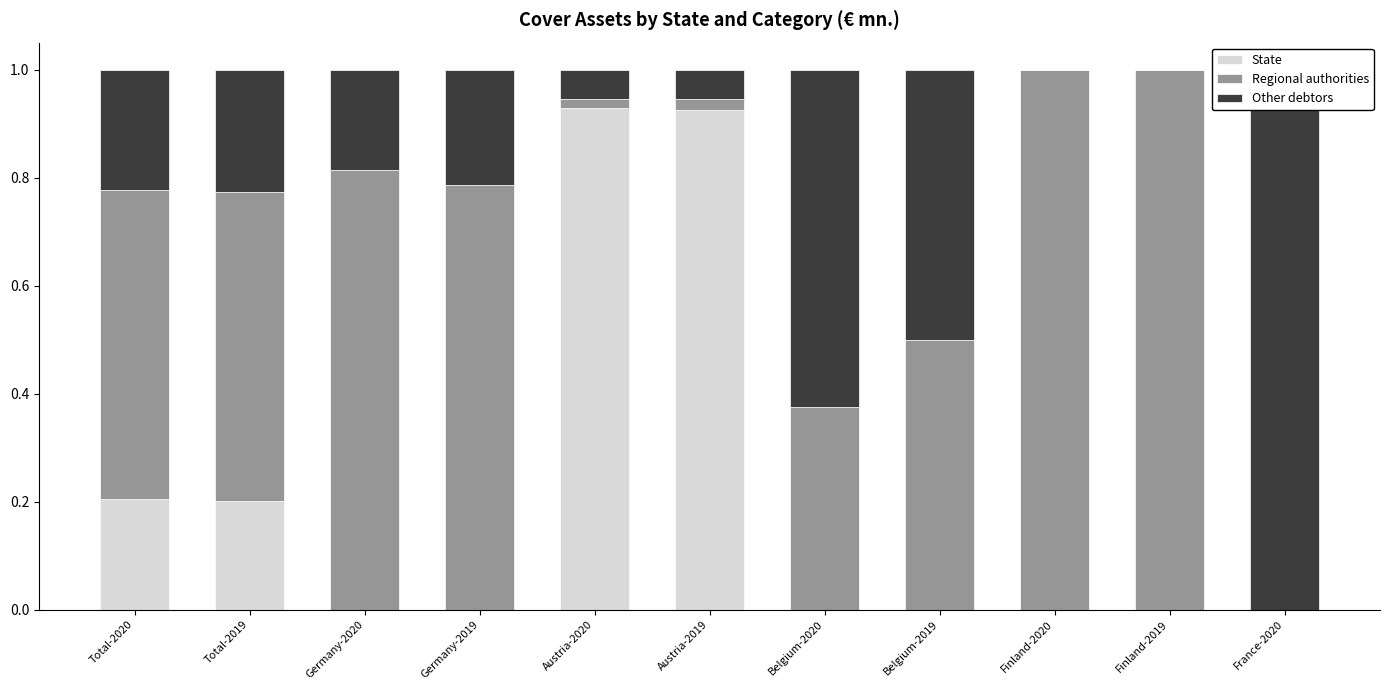

Reading right to left, transcribe all the data shown in this chart.

State: France-2020=0.0	Finland-2019=0.0	Finland-2020=0.0	Belgium-2019=0.0	Belgium-2020=0.0	Austria-2019=0.9	Austria-2020=0.9	Germany-2019=0.0	Germany-2020=0.0	Total-2019=0.2	Total-2020=0.2
Regional authorities: France-2020=0.0	Finland-2019=1.0	Finland-2020=1.0	Belgium-2019=0.5	Belgium-2020=0.4	Austria-2019=0.0	Austria-2020=0.0	Germany-2019=0.8	Germany-2020=0.8	Total-2019=0.6	Total-2020=0.6
Other debtors: France-2020=1.0	Finland-2019=0.0	Finland-2020=0.0	Belgium-2019=0.5	Belgium-2020=0.6	Austria-2019=0.1	Austria-2020=0.1	Germany-2019=0.2	Germany-2020=0.2	Total-2019=0.2	Total-2020=0.2